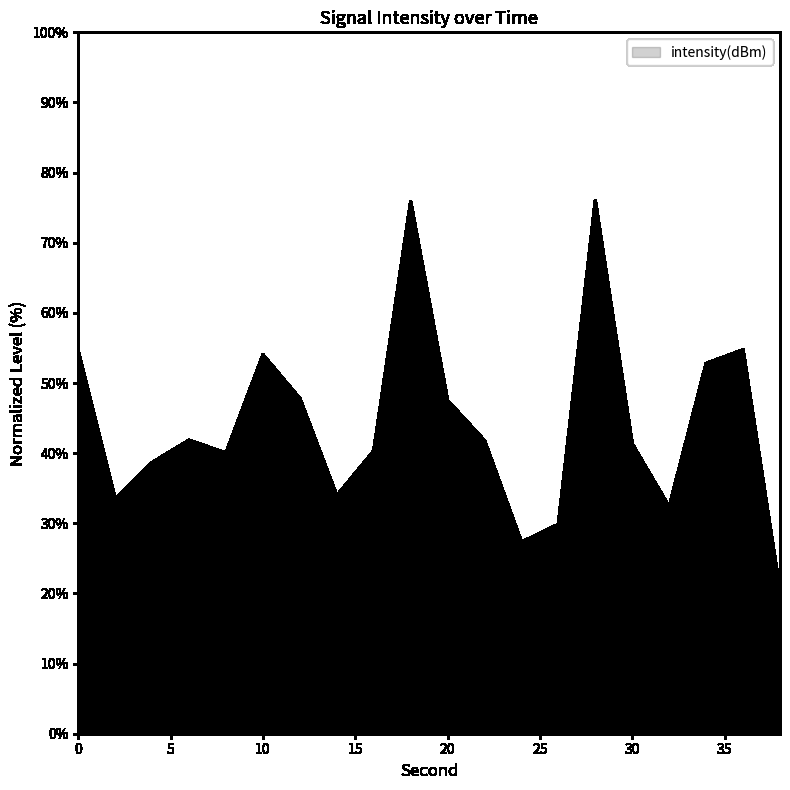

What is the maximum value shown in the chart?

76.0